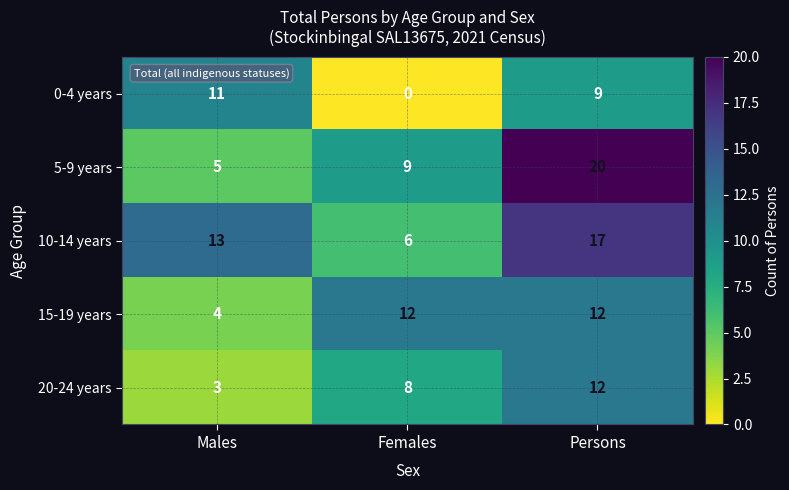

Where is 10-14 years nearest to the value 11?

Males